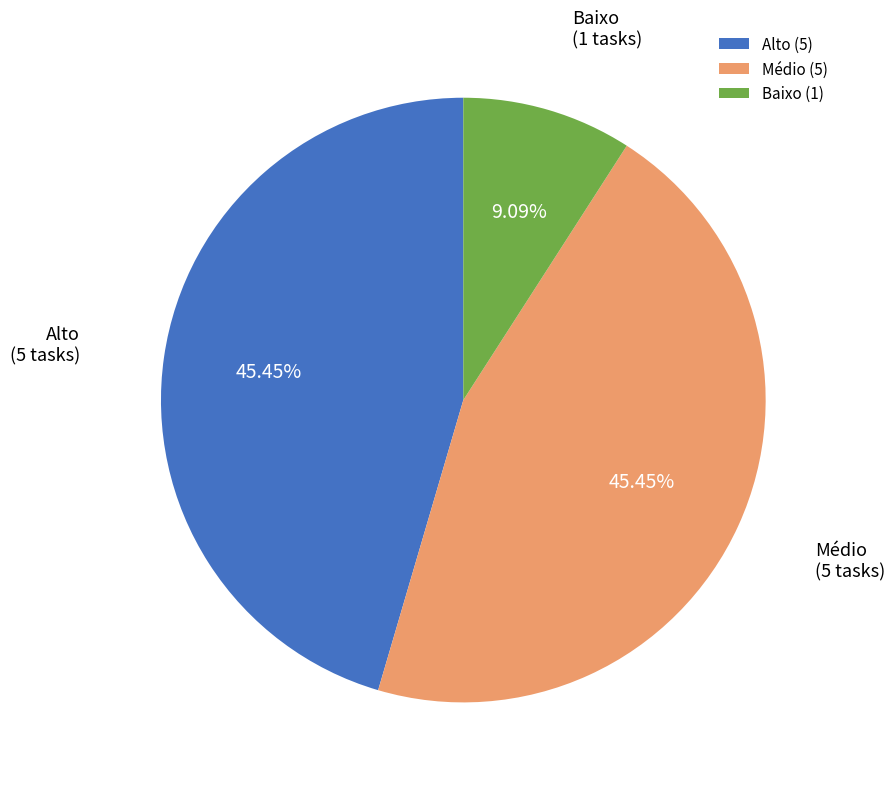

Which category has the smallest portion of the pie?

Baixo